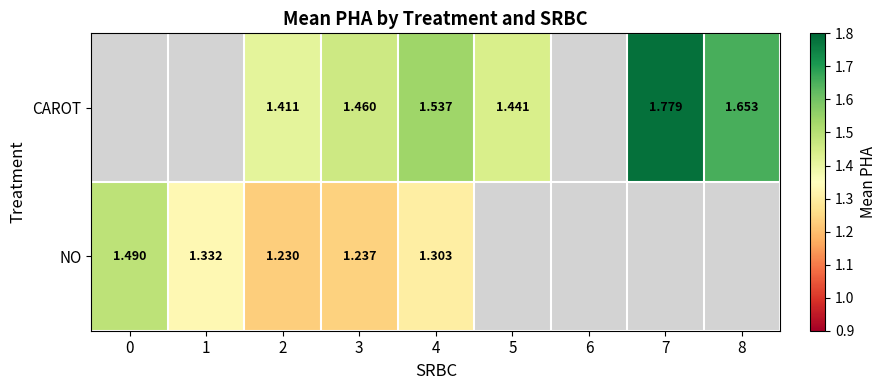

List the labels in order of NO value, smallest first.

2, 3, 4, 1, 0, 5, 6, 7, 8